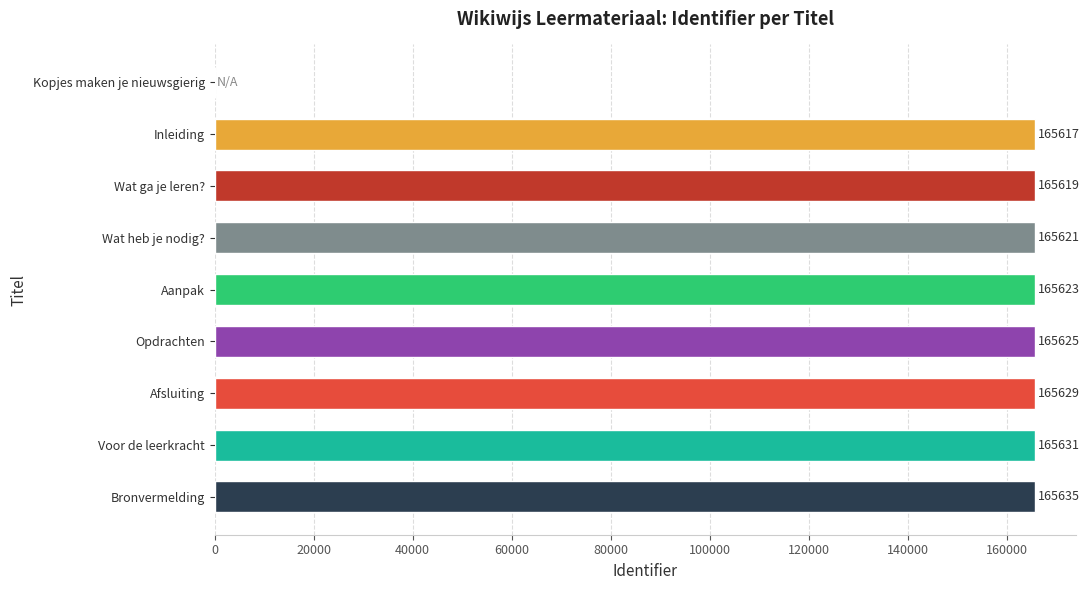

Reading top to bottom, list all the values displayed in this chart.

Kopjes maken je nieuwsgierig=0	Inleiding=165617	Wat ga je leren?=165619	Wat heb je nodig?=165621	Aanpak=165623	Opdrachten=165625	Afsluiting=165629	Voor de leerkracht=165631	Bronvermelding=165635